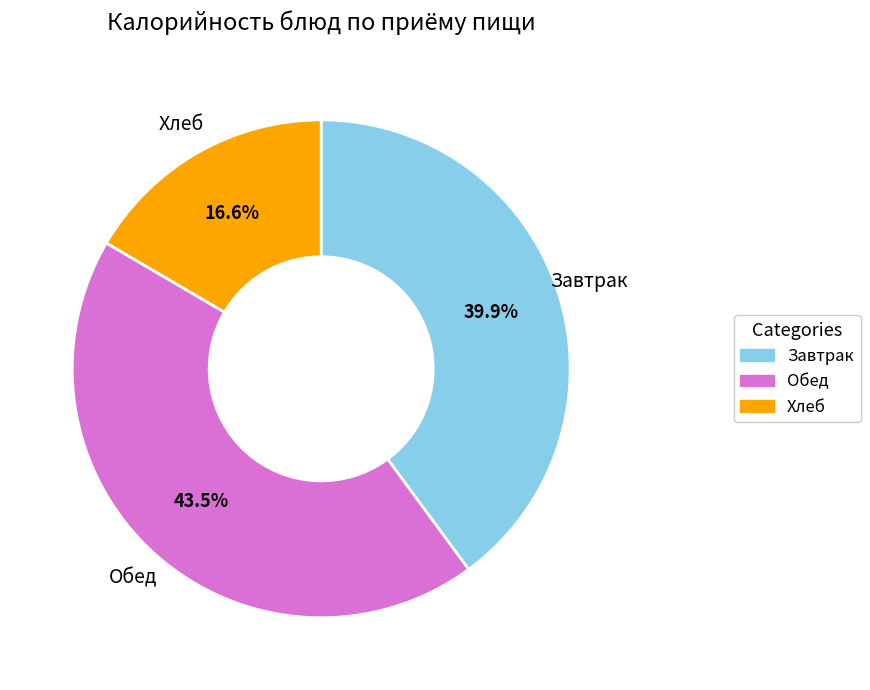

Is there any slice that represents more than half of the pie?

No